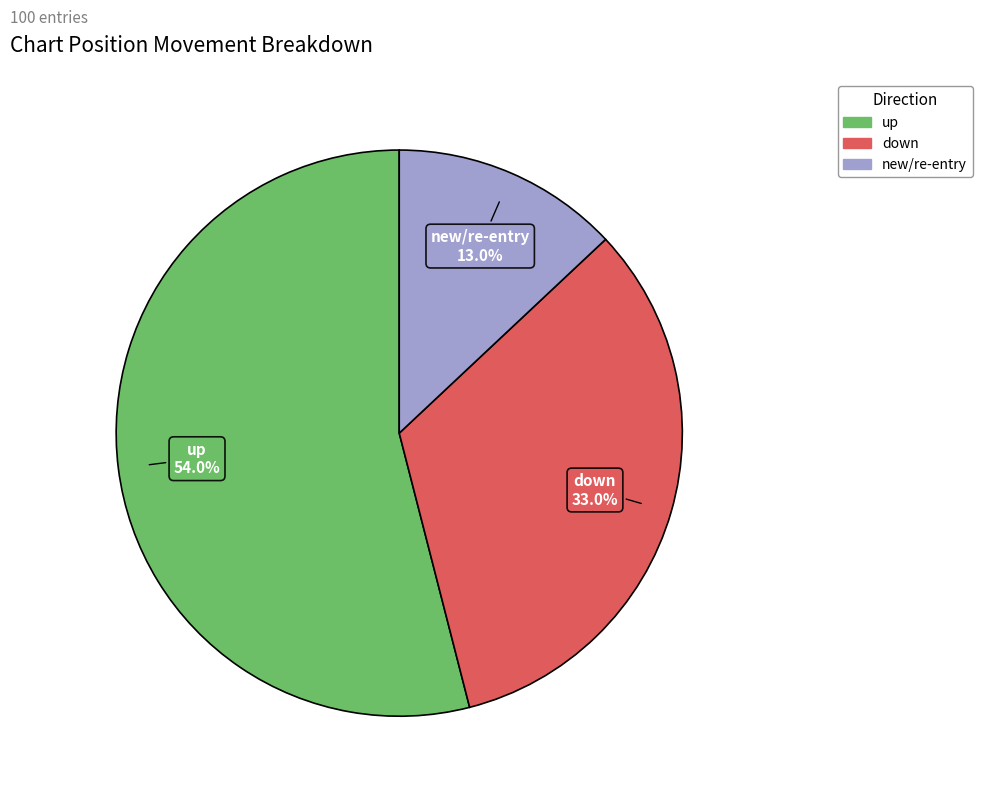

Is there any slice that represents more than half of the pie?

Yes